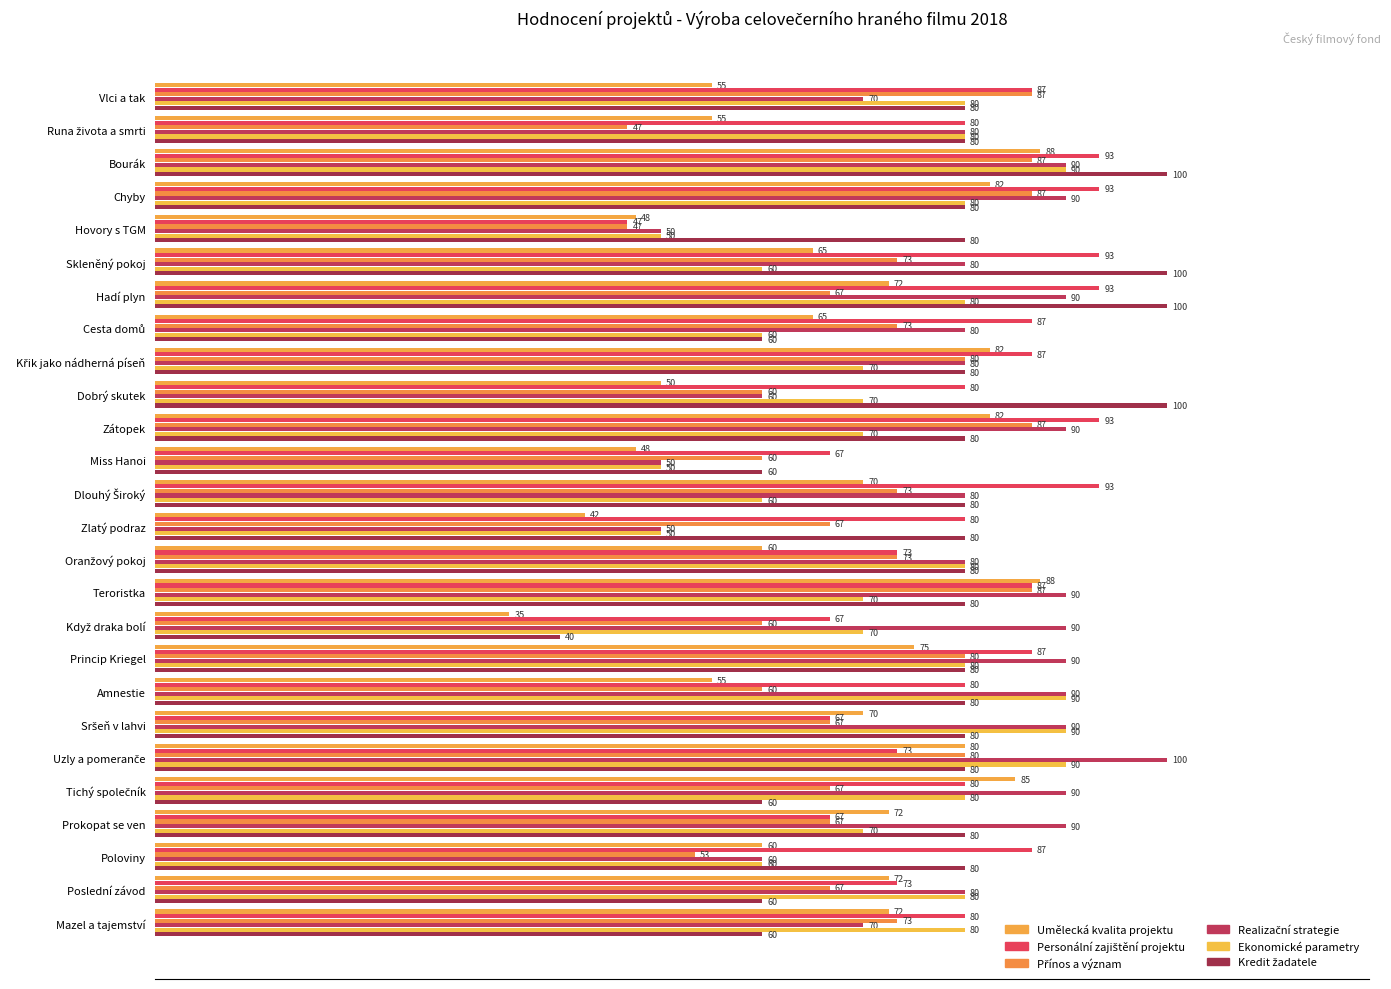

What is the value of the Personální zajištění projektu bar at the 8th from the left?

86.7